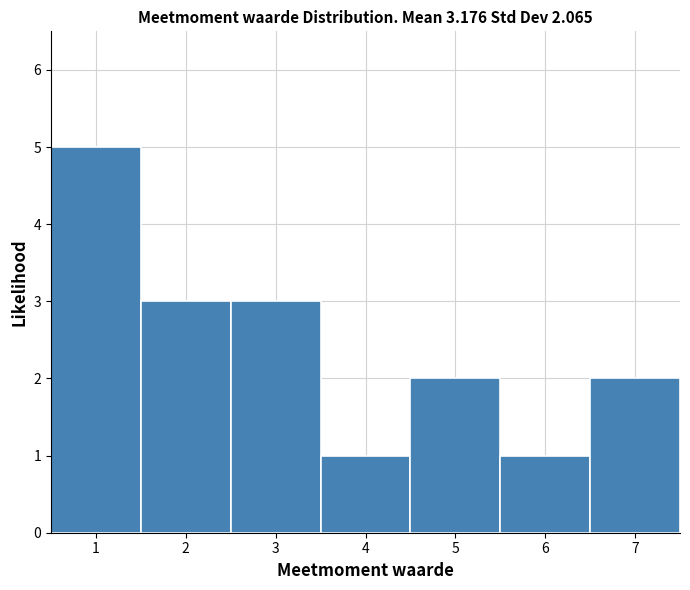

Reading left to right, list every bar in this chart as the range it spans on the x-axis followed by its height. The values are not printed on the chart, so give them approximately, as read against the axis.

0.5 to 1.5: 5
1.5 to 2.5: 3
2.5 to 3.5: 3
3.5 to 4.5: 1
4.5 to 5.5: 2
5.5 to 6.5: 1
6.5 to 7.5: 2